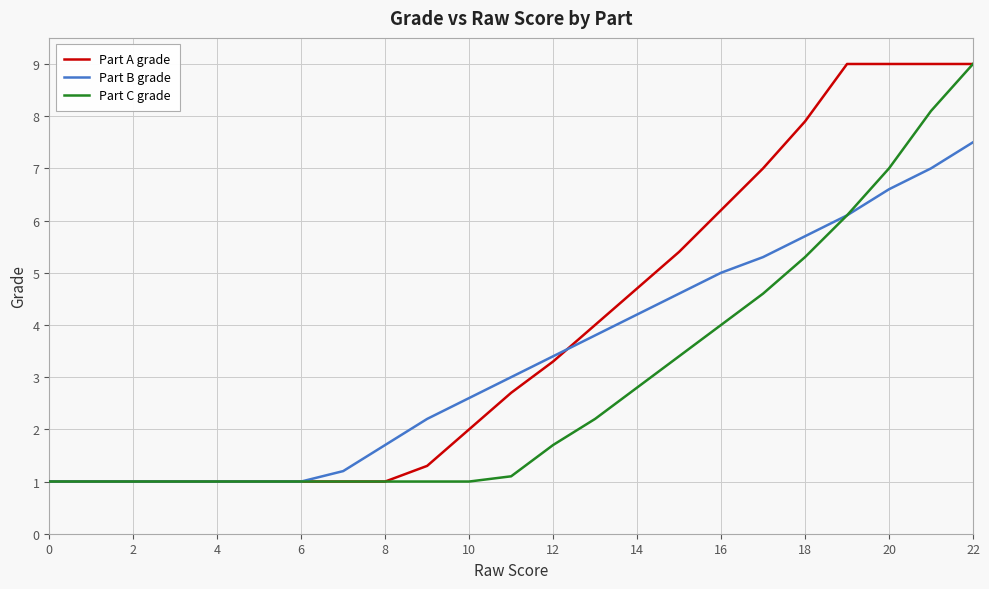

What is the maximum value for Part A grade?

9.0